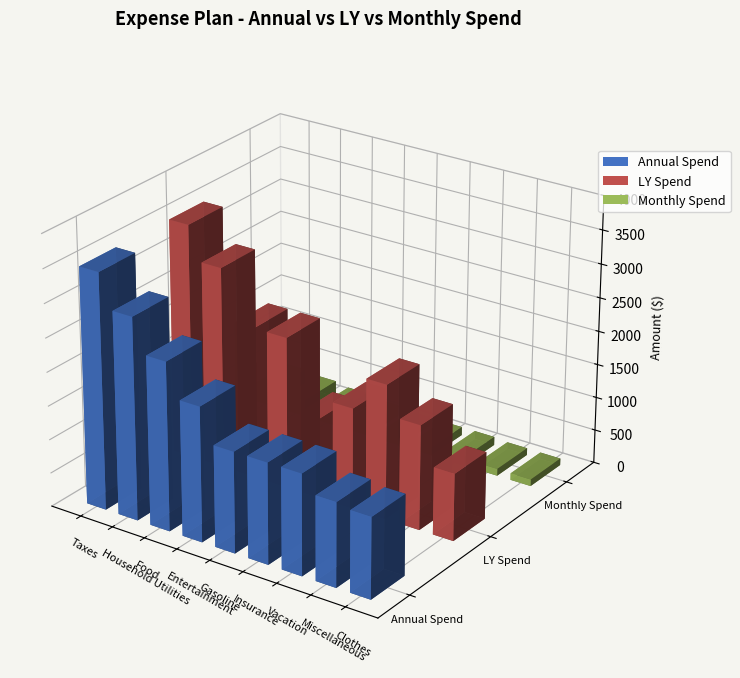

Are the bars horizontal?

No